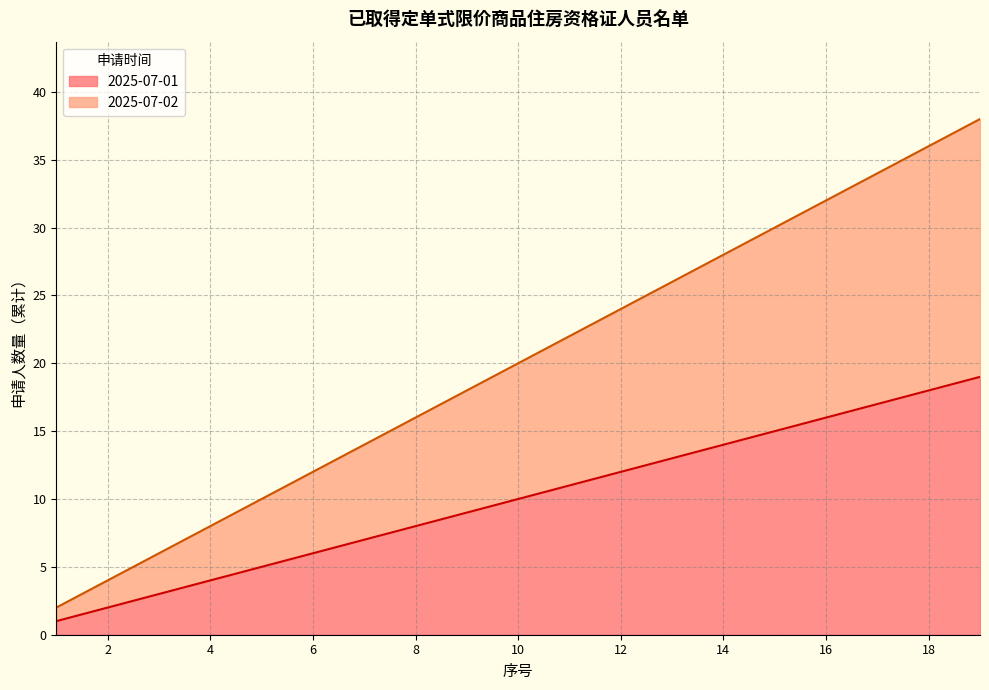

The value of 2025-07-02 at 16 is 17. True or false?

False